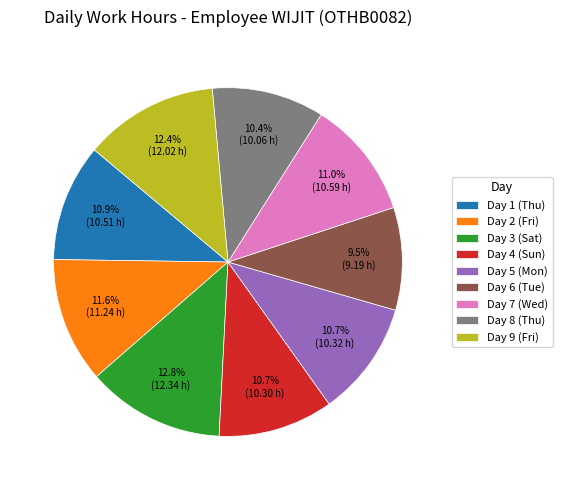

Is the sum of Day 5 (Mon) and Day 6 (Tue) greater than half?

No